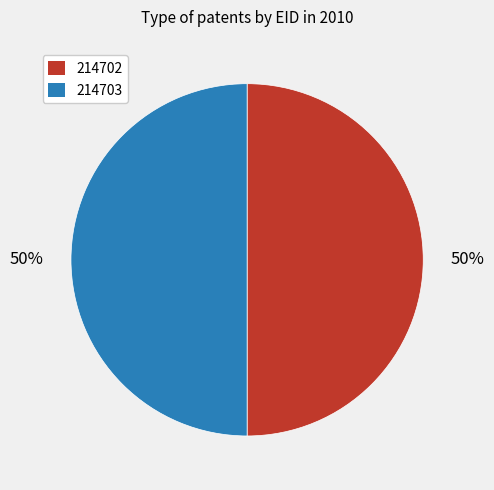

To the nearest percent, what is the combined percentage of 214702 and 214703?

100%